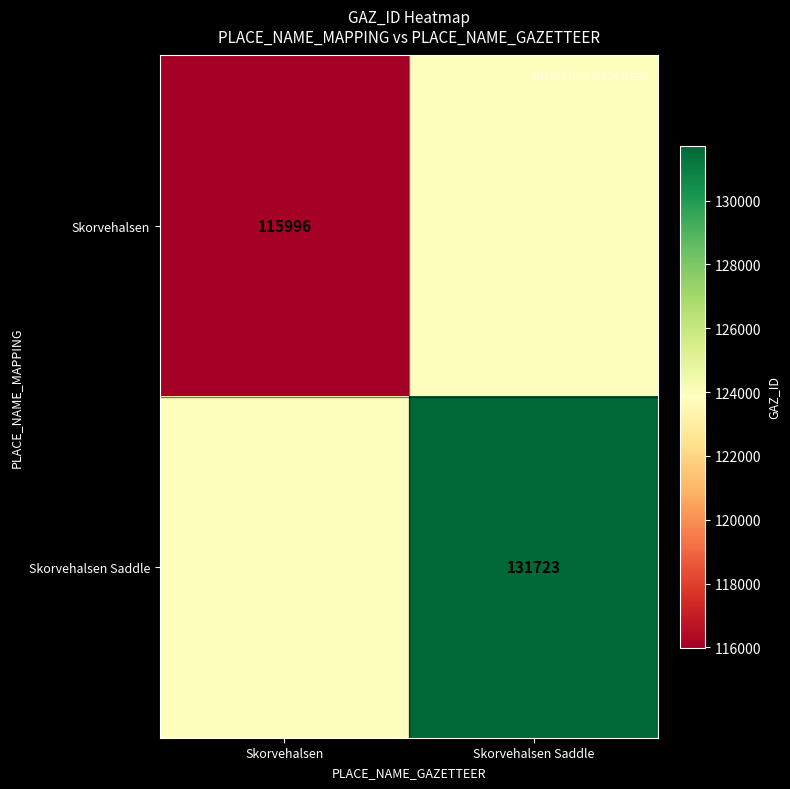

At how many categories does at least one series exceed 116270?

2